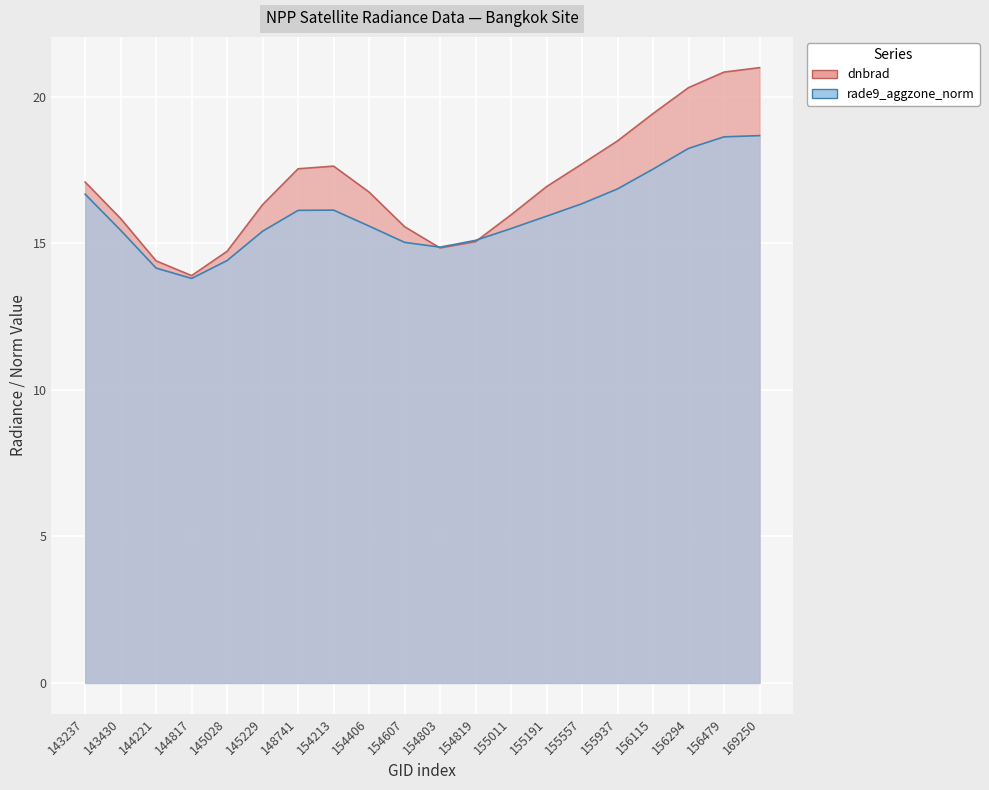

True or false: rade9_aggzone_norm and dnbrad cross at least once.

True